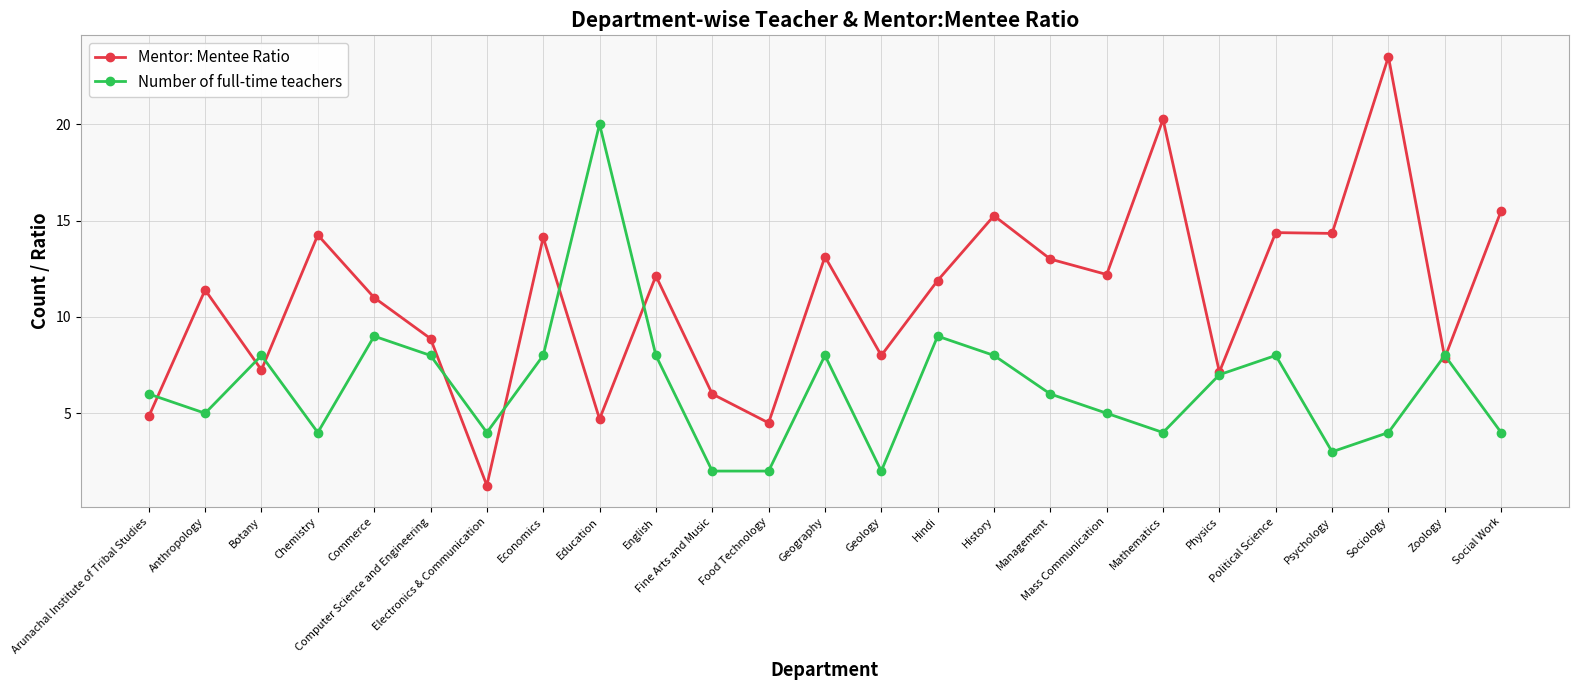

Which series has the largest range (max minus min)?

Mentor: Mentee Ratio